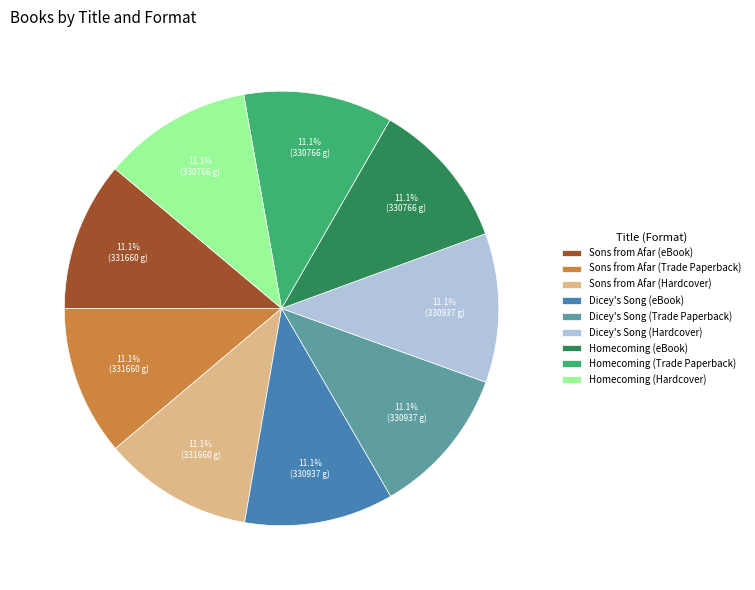

Approximately how many times larger is the value at Sons from Afar (Trade Paperback) compared to Dicey's Song (Trade Paperback)?

1.0